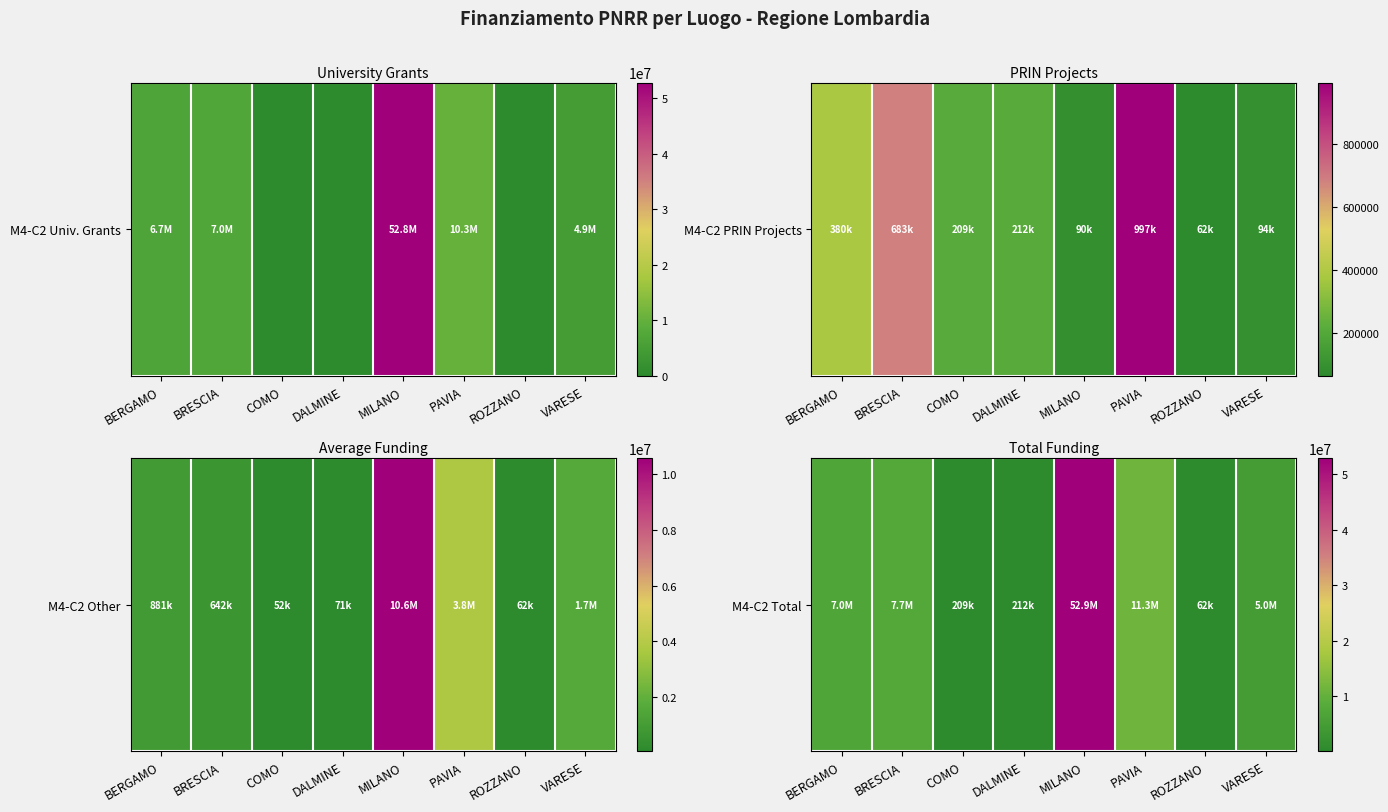

Rank the categories by value from highest to lowest.

MILANO, PAVIA, BRESCIA, BERGAMO, VARESE, DALMINE, COMO, ROZZANO